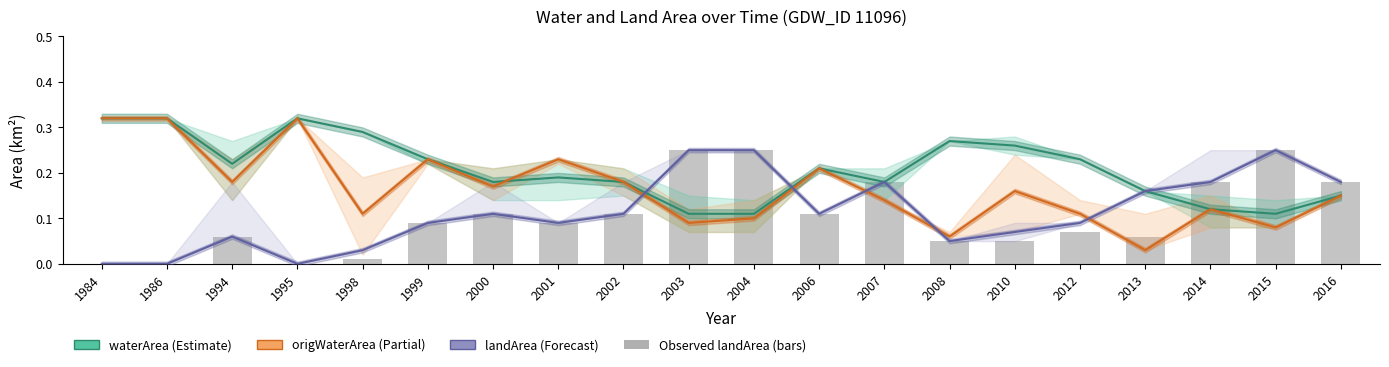

What is the difference between the maximum and minimum values in the origWaterArea (Partial) series?

0.3